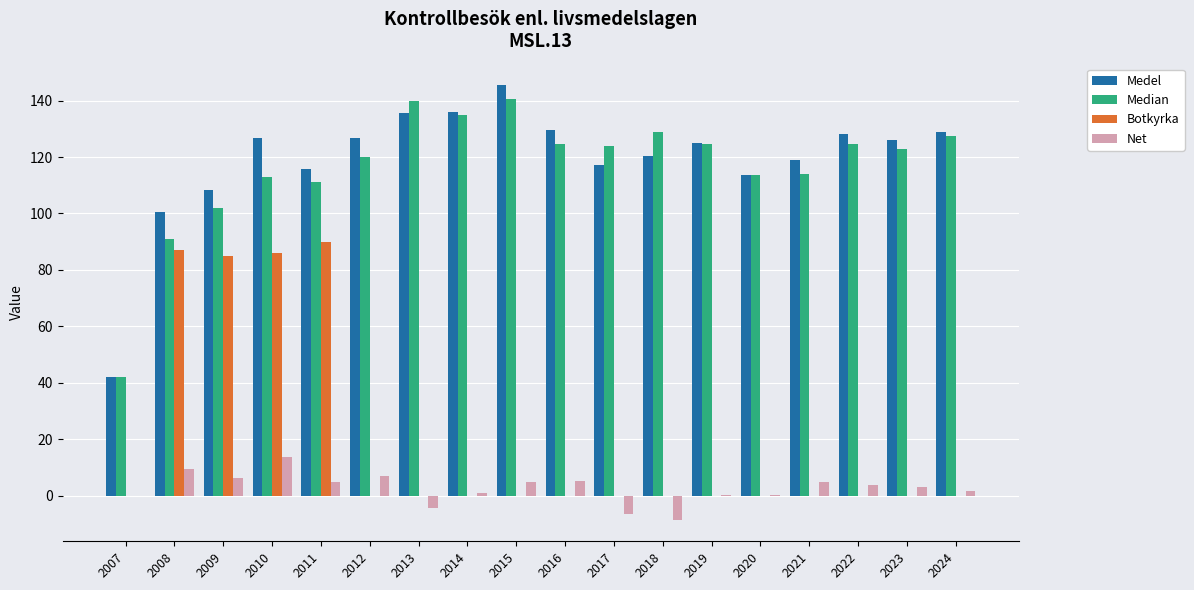

Which series has the largest total across all categories?

Medel